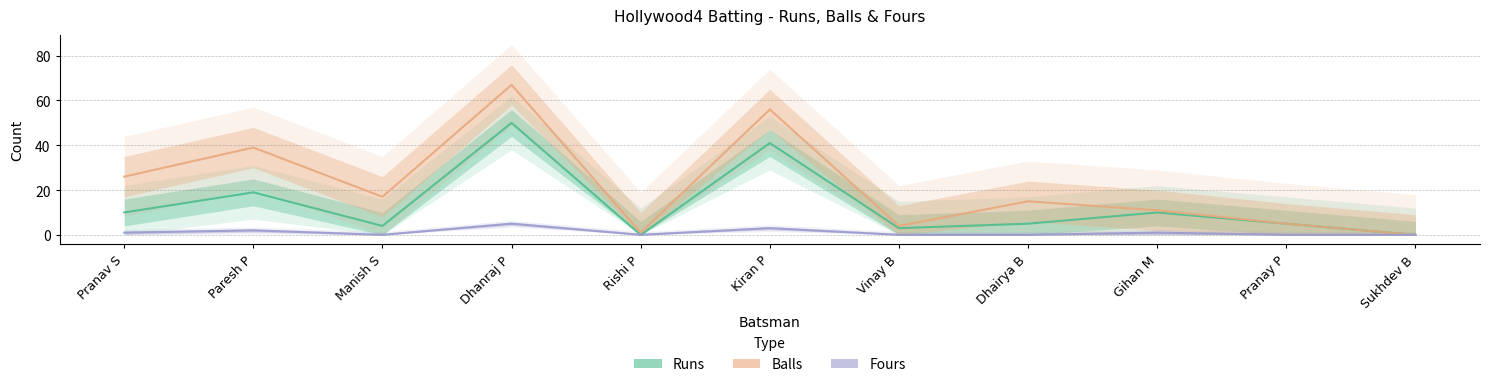

Reading left to right, list all the values displayed in this chart.

Runs: Pranav S=10	Paresh P=19	Manish S=4	Dhanraj P=50	Rishi P=0	Kiran P=41	Vinay B=3	Dhairya B=5	Gihan M=10	Pranay P=5	Sukhdev B=0
Balls: Pranav S=26	Paresh P=39	Manish S=17	Dhanraj P=67	Rishi P=1	Kiran P=56	Vinay B=4	Dhairya B=15	Gihan M=11	Pranay P=5	Sukhdev B=0
Fours: Pranav S=1	Paresh P=2	Manish S=0	Dhanraj P=5	Rishi P=0	Kiran P=3	Vinay B=0	Dhairya B=0	Gihan M=1	Pranay P=0	Sukhdev B=0